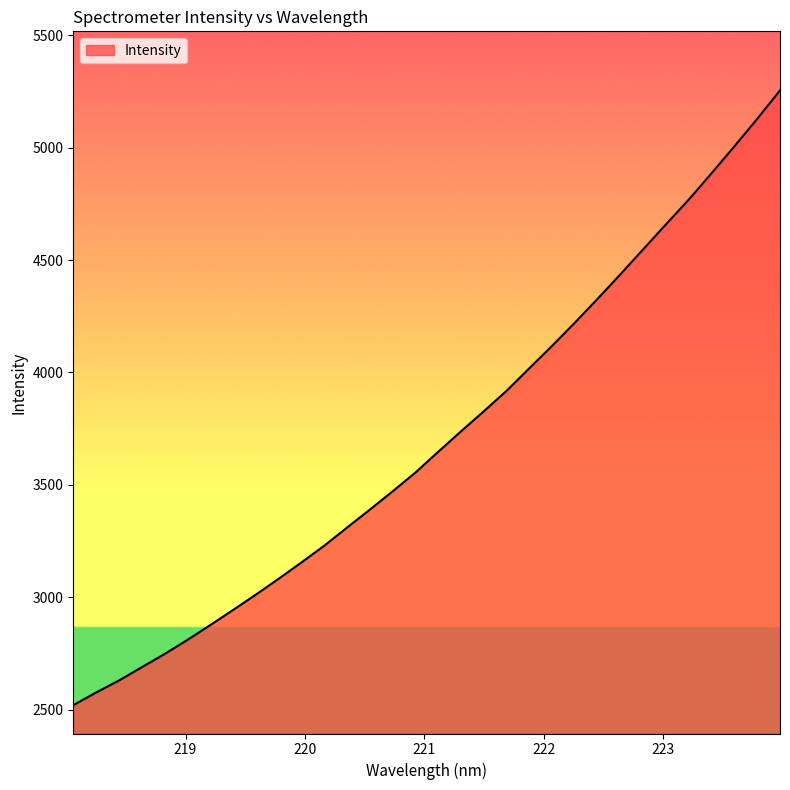

What is the difference between the maximum and minimum values?

2734.1